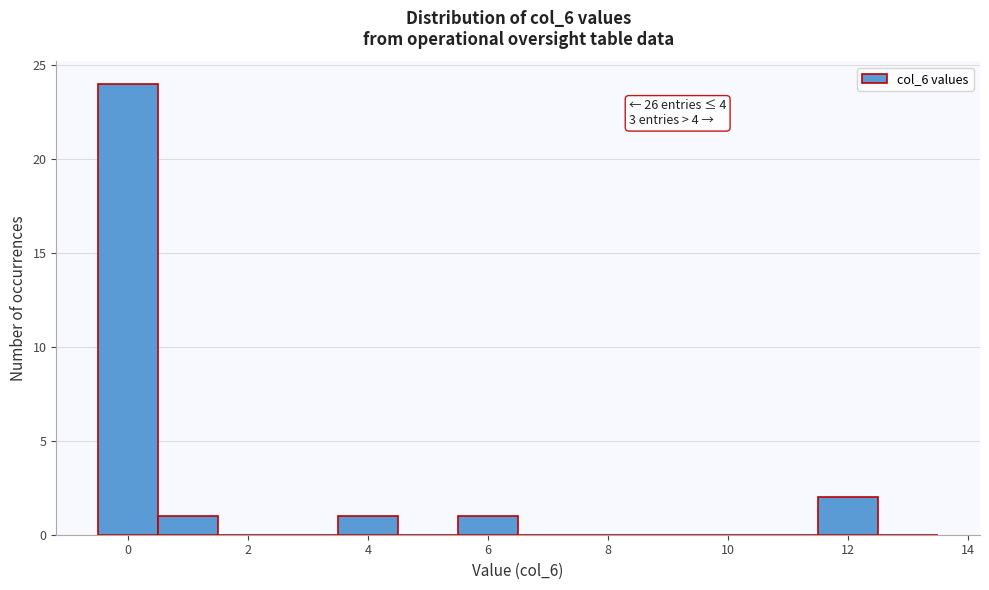

Which range on the x-axis has the tallest bar?

-0.5 to 0.5